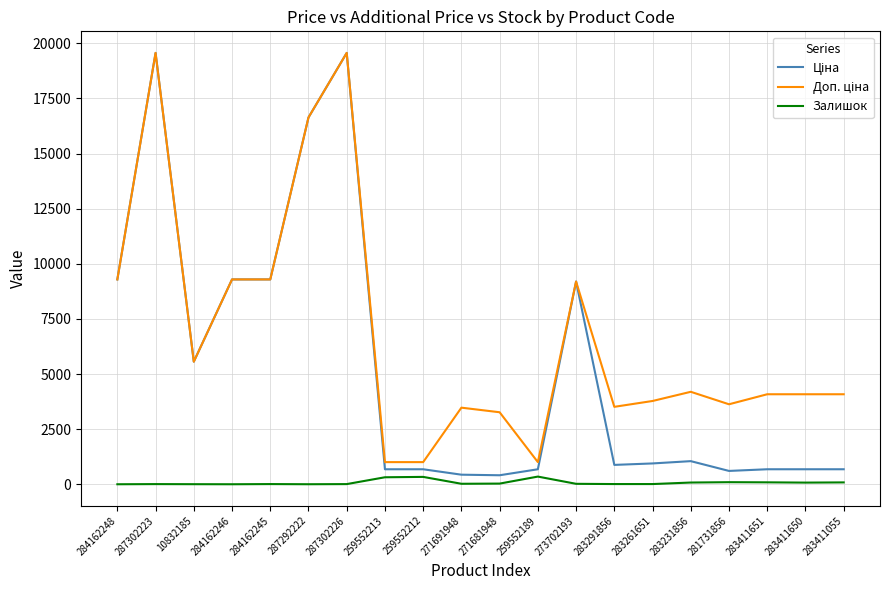

Is it true that Залишок equals 87.0 at 283411651?

True